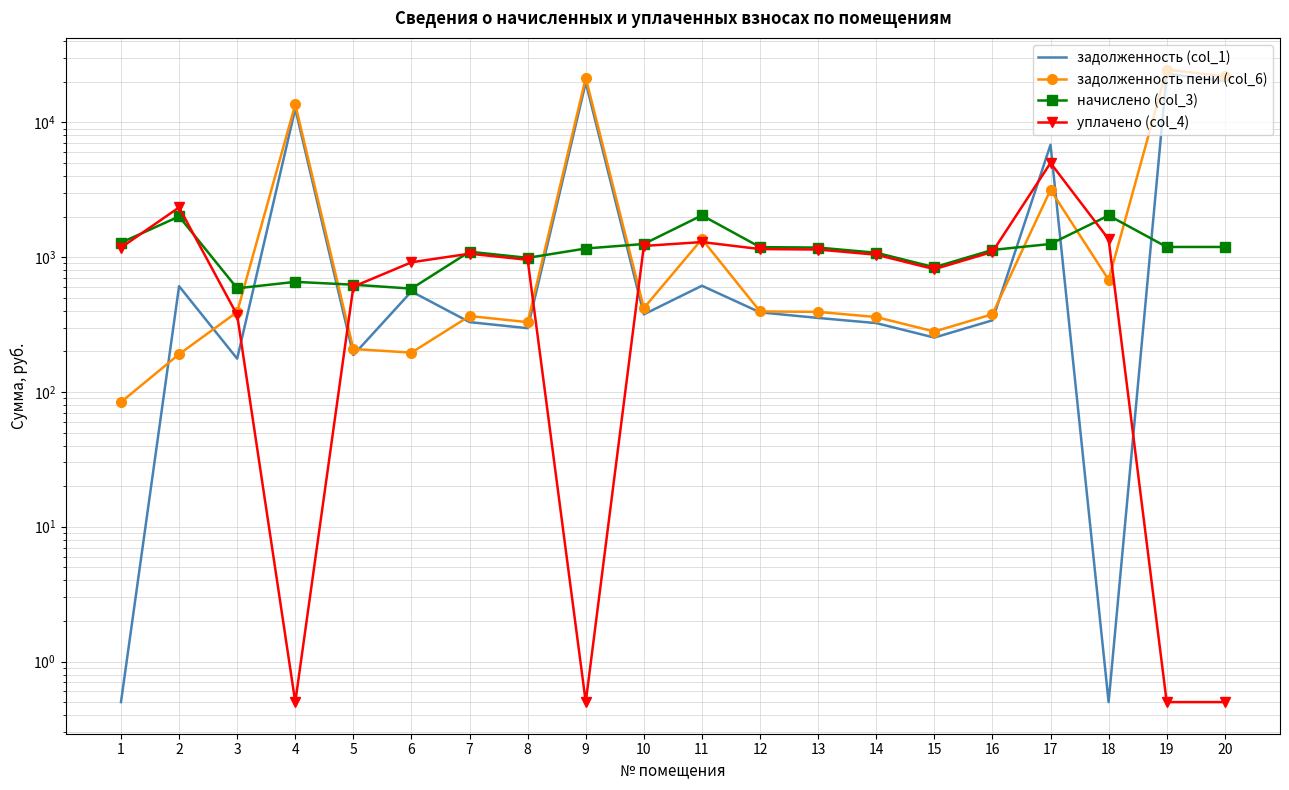

At how many categories does at least one series exceed 3322?

5